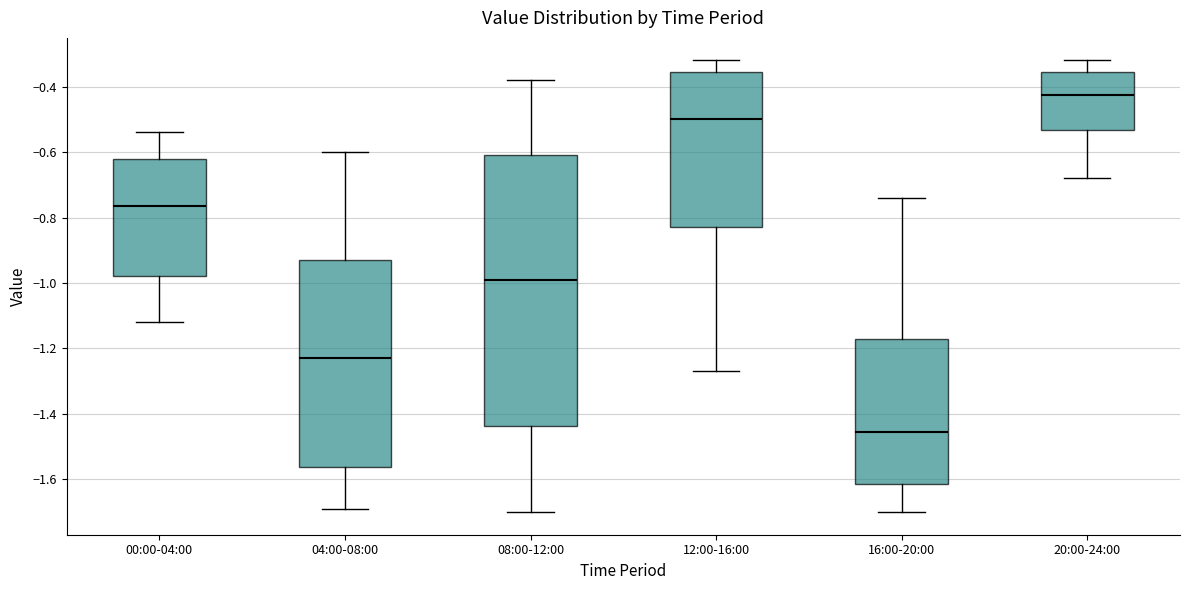

Which box's median line is the lowest?

16:00-20:00